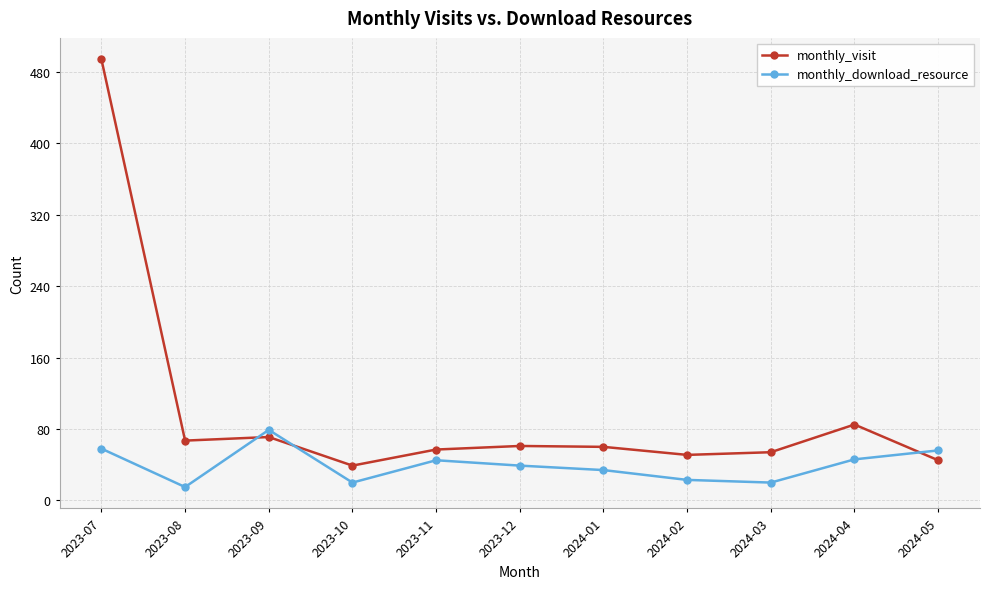

True or false: monthly_download_resource and monthly_visit cross at least once.

True